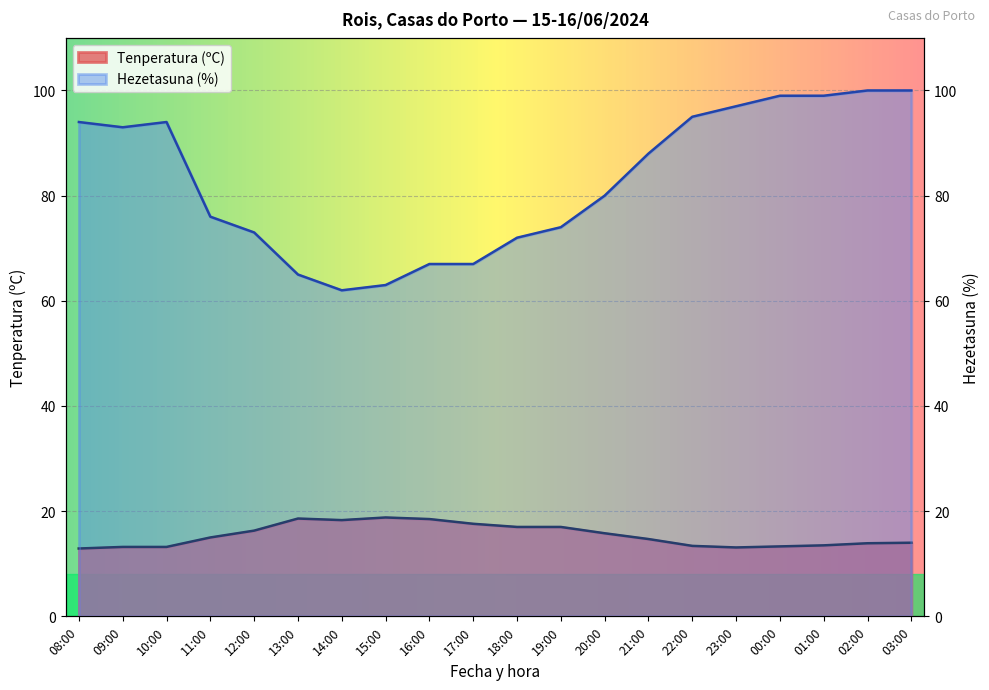

True or false: Tenperatura (ºC) has a value of 21.8 at 21:00.

False